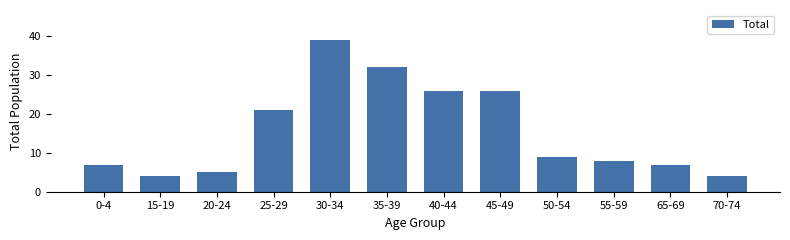

Reading left to right, list all the values displayed in this chart.

0-4=7	15-19=4	20-24=5	25-29=21	30-34=39	35-39=32	40-44=26	45-49=26	50-54=9	55-59=8	65-69=7	70-74=4